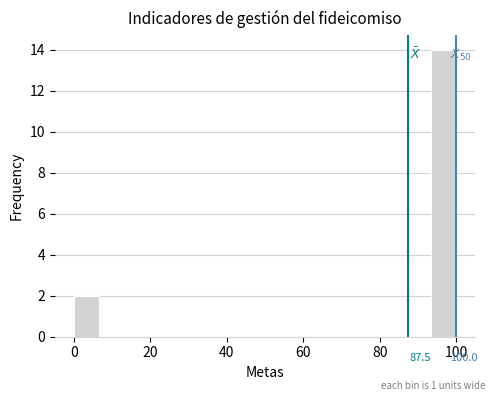

Around what value on the x-axis is the tallest bar? Give the approximate position of its centre, as read against the axis.

96